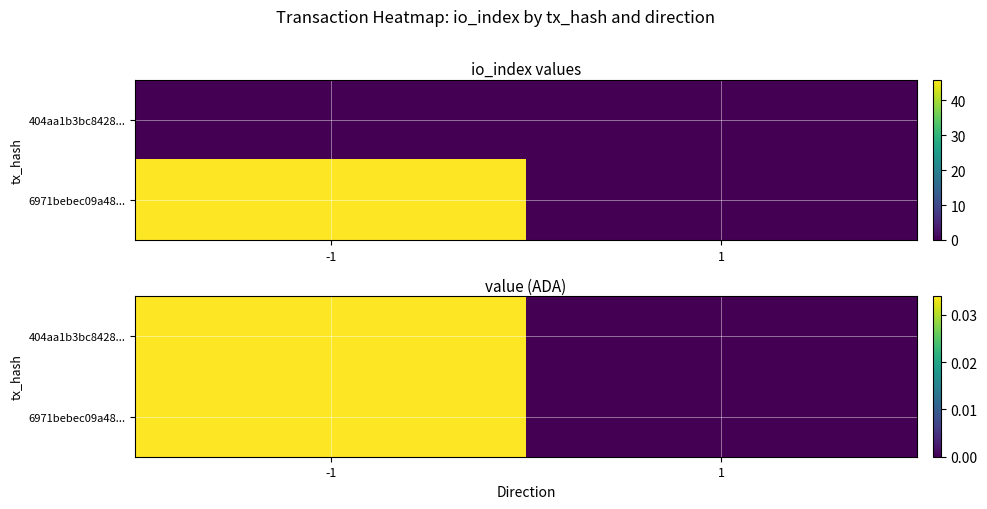

Which label corresponds to the smallest value in the chart?

1